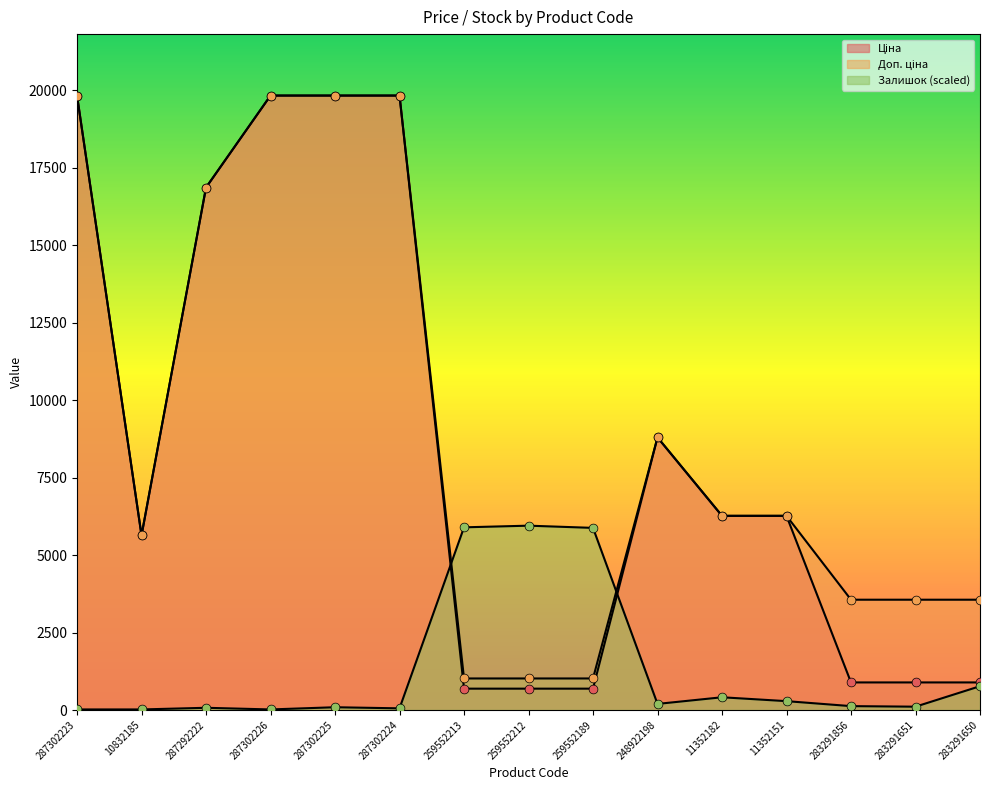

At how many categories does at least one series exceed 19259?

4